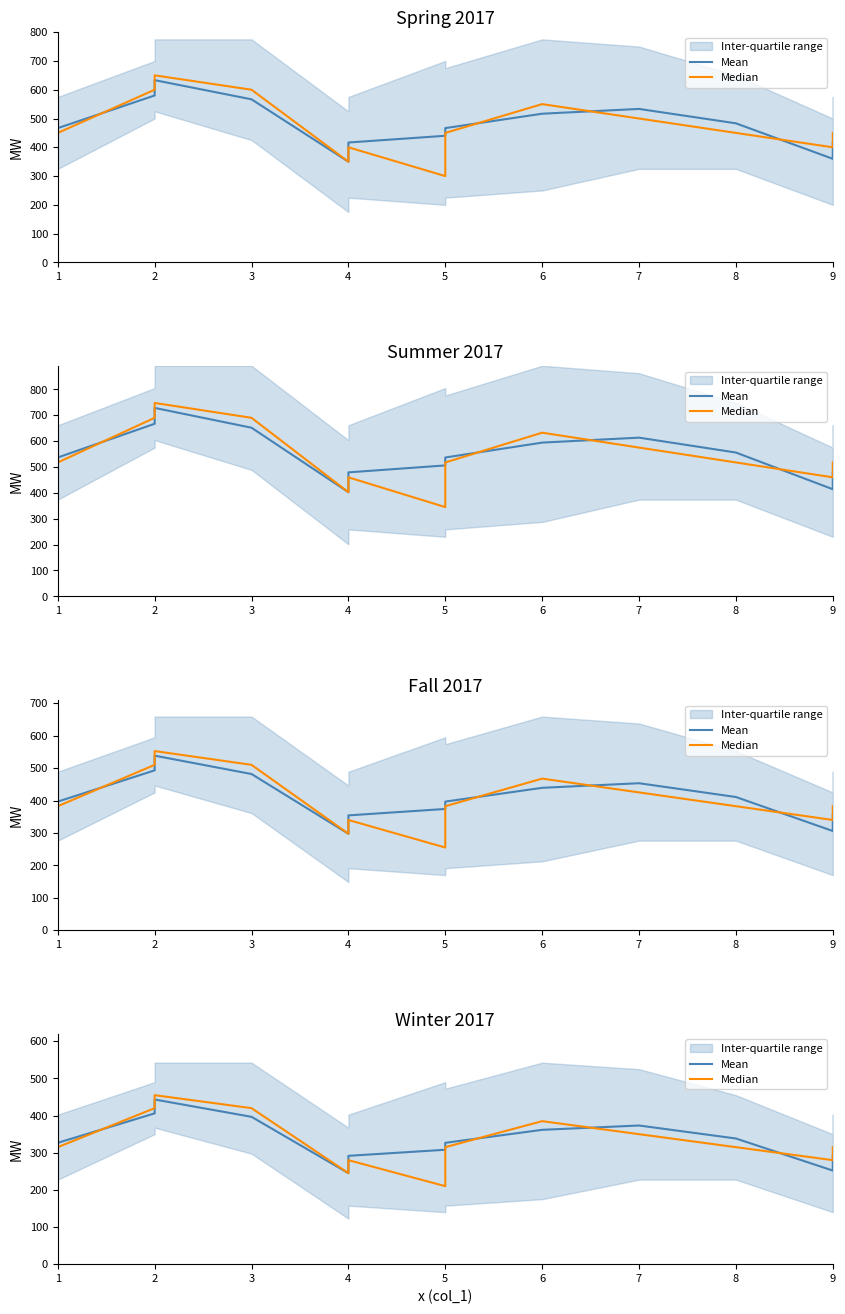

What is the average value of the Mean series?

335.5